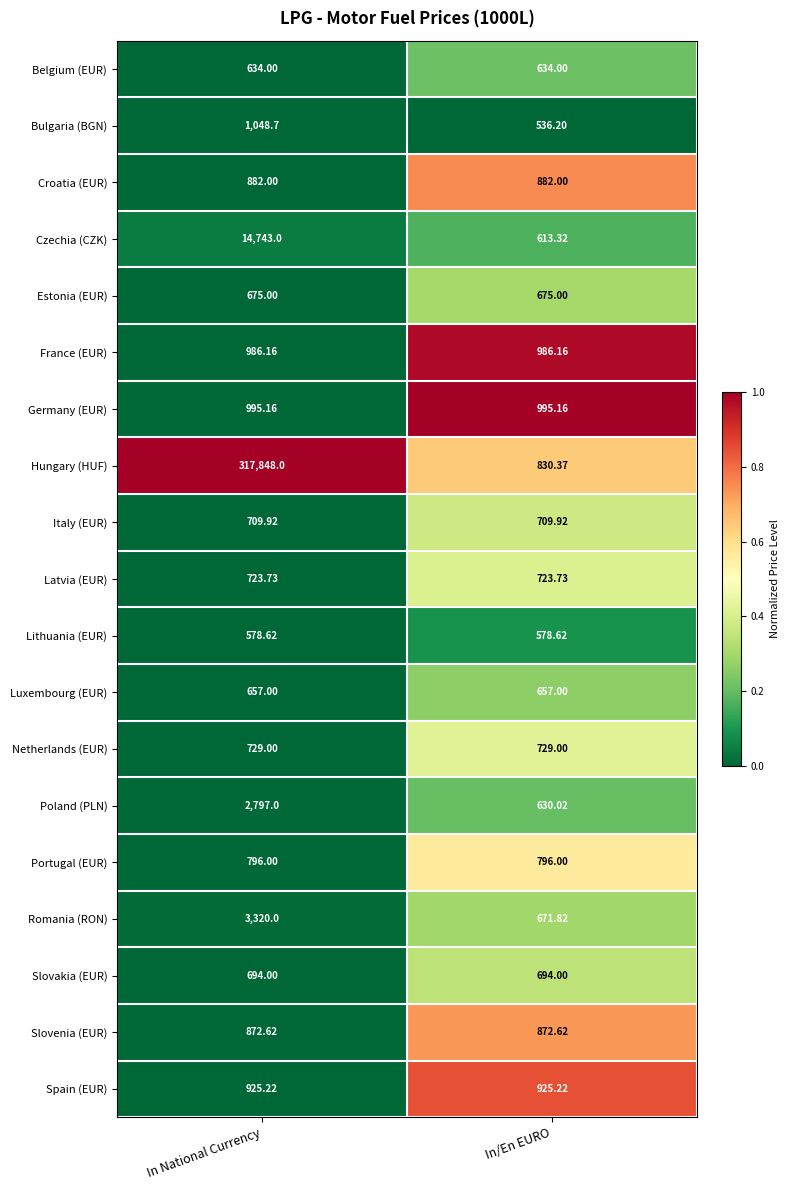

Which series changed the most between In National Currency and In/En EURO?

Hungary (HUF)